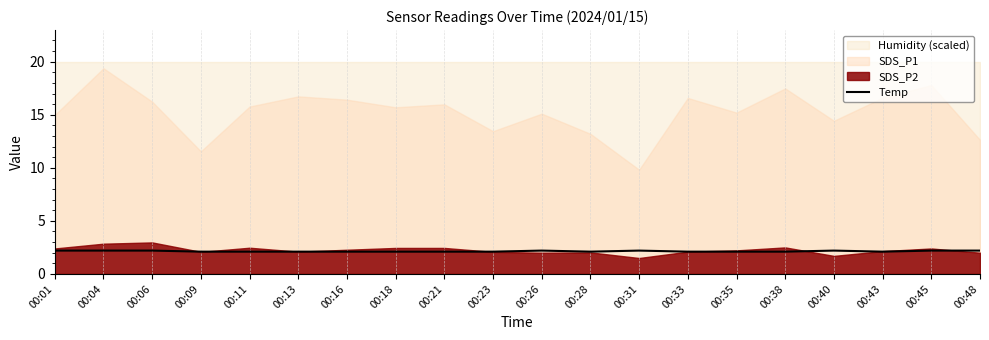

Where is the data nearest to the value 2?

00:09